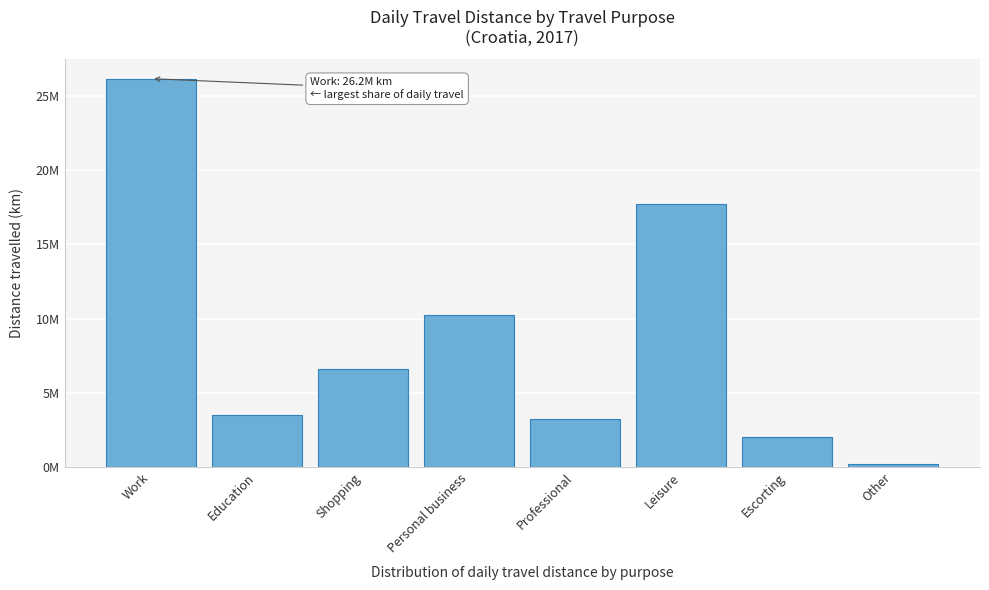

Are the bars horizontal?

No